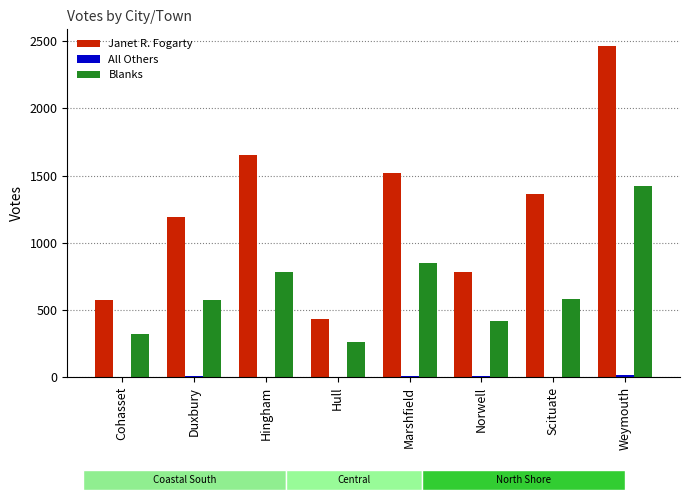

What is the maximum value for Janet R. Fogarty?

2466